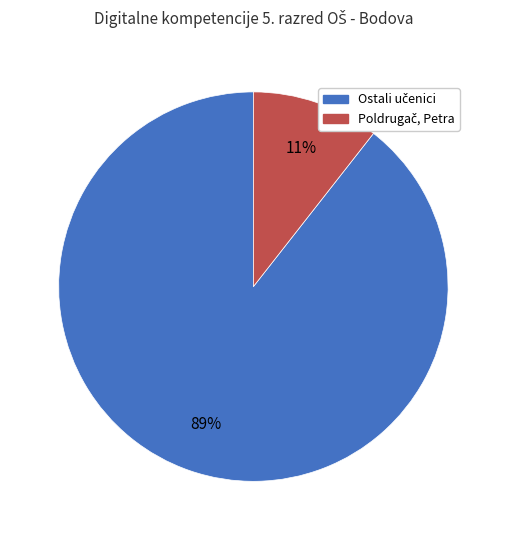

Does any single category account for the majority?

Yes